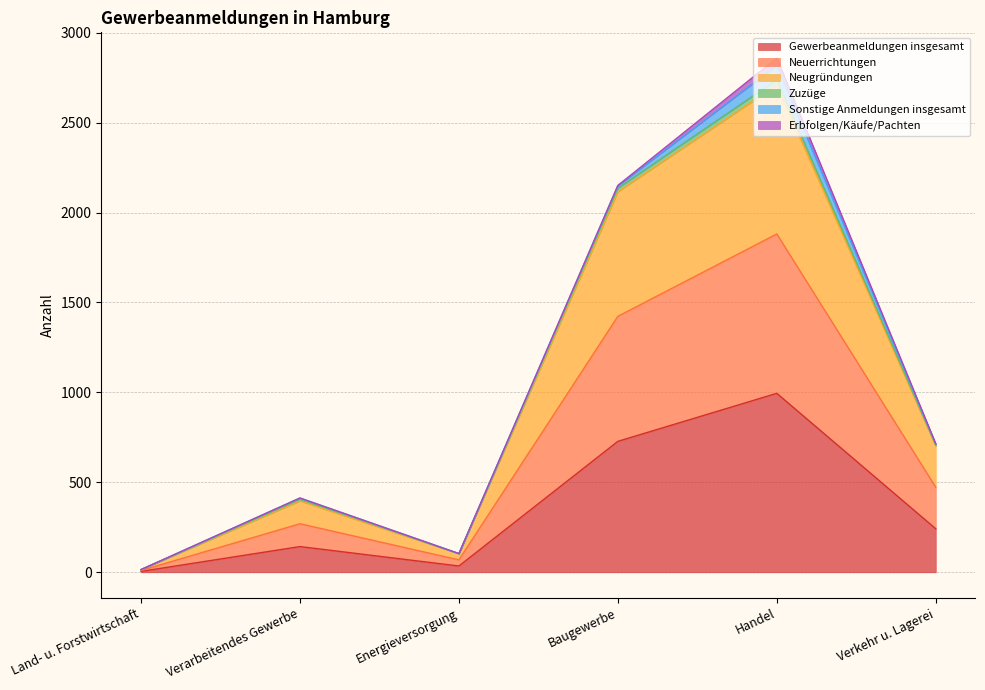

True or false: Neuerrichtungen and Zuzüge cross at least once.

False